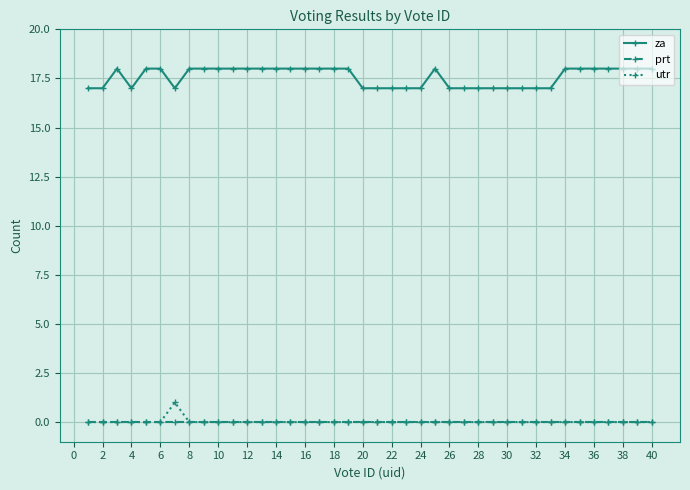

List the series in order of their peak value, highest first.

za, utr, prt